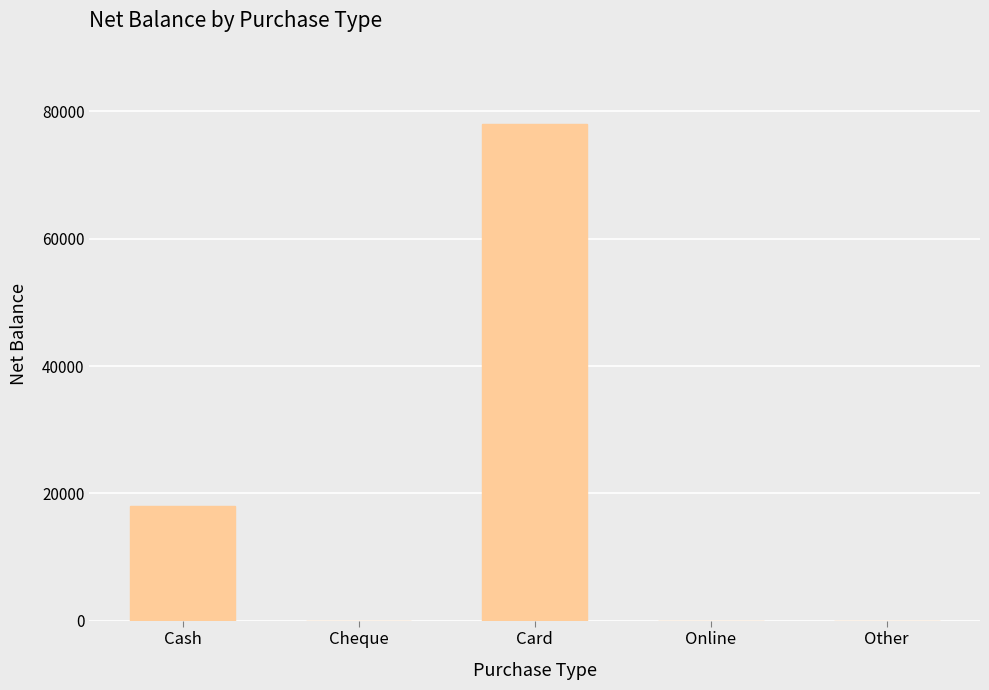

The chart shows a value of 30388 at Other. True or false?

False